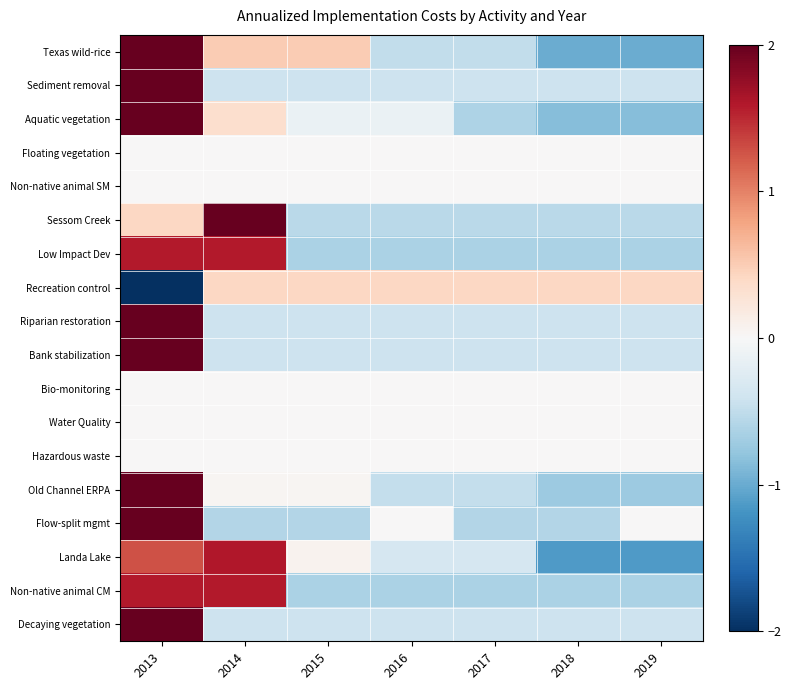

Reading left to right, extract all data points from this chart.

Texas wild-rice: 2013=2.0	2014=0.5	2015=0.5	2016=-0.5	2017=-0.5	2018=-1.0	2019=-1.0
Sediment removal: 2013=2.4	2014=-0.4	2015=-0.4	2016=-0.4	2017=-0.4	2018=-0.4	2019=-0.4
Aquatic vegetation: 2013=2.2	2014=0.3	2015=-0.1	2016=-0.1	2017=-0.6	2018=-0.8	2019=-0.8
Floating vegetation: 2013=0.0	2014=0.0	2015=0.0	2016=0.0	2017=0.0	2018=0.0	2019=0.0
Non-native animal SM: 2013=0.0	2014=0.0	2015=0.0	2016=0.0	2017=0.0	2018=0.0	2019=0.0
Sessom Creek: 2013=0.4	2014=2.3	2015=-0.5	2016=-0.5	2017=-0.5	2018=-0.5	2019=-0.5
Low Impact Dev: 2013=1.6	2014=1.6	2015=-0.6	2016=-0.6	2017=-0.6	2018=-0.6	2019=-0.6
Recreation control: 2013=-2.4	2014=0.4	2015=0.4	2016=0.4	2017=0.4	2018=0.4	2019=0.4
Riparian restoration: 2013=2.4	2014=-0.4	2015=-0.4	2016=-0.4	2017=-0.4	2018=-0.4	2019=-0.4
Bank stabilization: 2013=2.4	2014=-0.4	2015=-0.4	2016=-0.4	2017=-0.4	2018=-0.4	2019=-0.4
Bio-monitoring: 2013=0.0	2014=0.0	2015=0.0	2016=0.0	2017=0.0	2018=0.0	2019=0.0
Water Quality: 2013=0.0	2014=0.0	2015=0.0	2016=0.0	2017=0.0	2018=0.0	2019=0.0
Hazardous waste: 2013=0.0	2014=0.0	2015=0.0	2016=0.0	2017=0.0	2018=0.0	2019=0.0
Old Channel ERPA: 2013=2.3	2014=0.0	2015=0.0	2016=-0.5	2017=-0.5	2018=-0.7	2019=-0.7
Flow-split mgmt: 2013=2.4	2014=-0.6	2015=-0.6	2016=0.0	2017=-0.6	2018=-0.6	2019=0.0
Landa Lake: 2013=1.3	2014=1.6	2015=0.1	2016=-0.3	2017=-0.3	2018=-1.1	2019=-1.1
Non-native animal CM: 2013=1.6	2014=1.6	2015=-0.6	2016=-0.6	2017=-0.6	2018=-0.6	2019=-0.6
Decaying vegetation: 2013=2.4	2014=-0.4	2015=-0.4	2016=-0.4	2017=-0.4	2018=-0.4	2019=-0.4